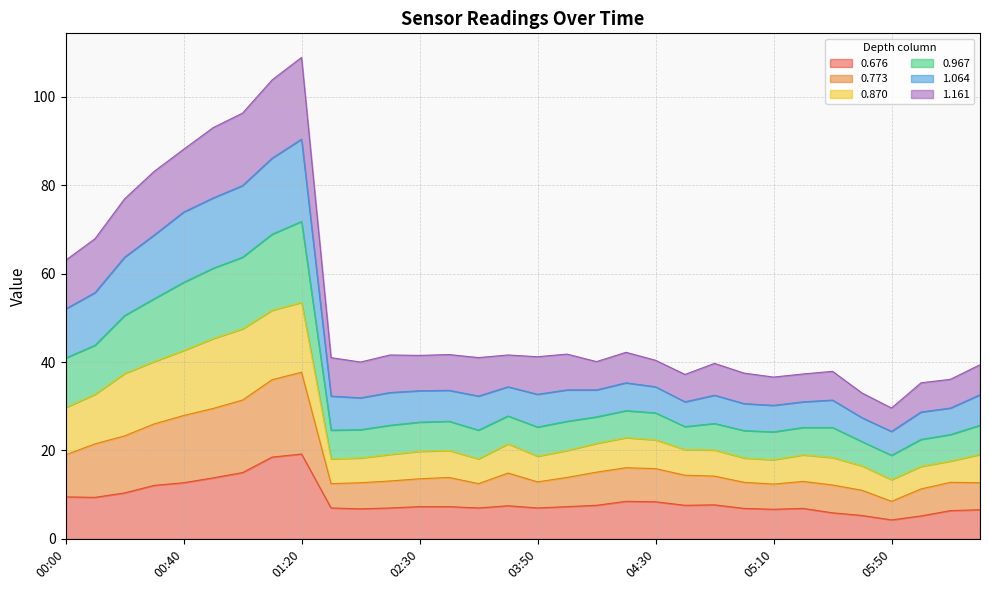

Is it true that 0.676 equals 3.7 at 04:30?

False